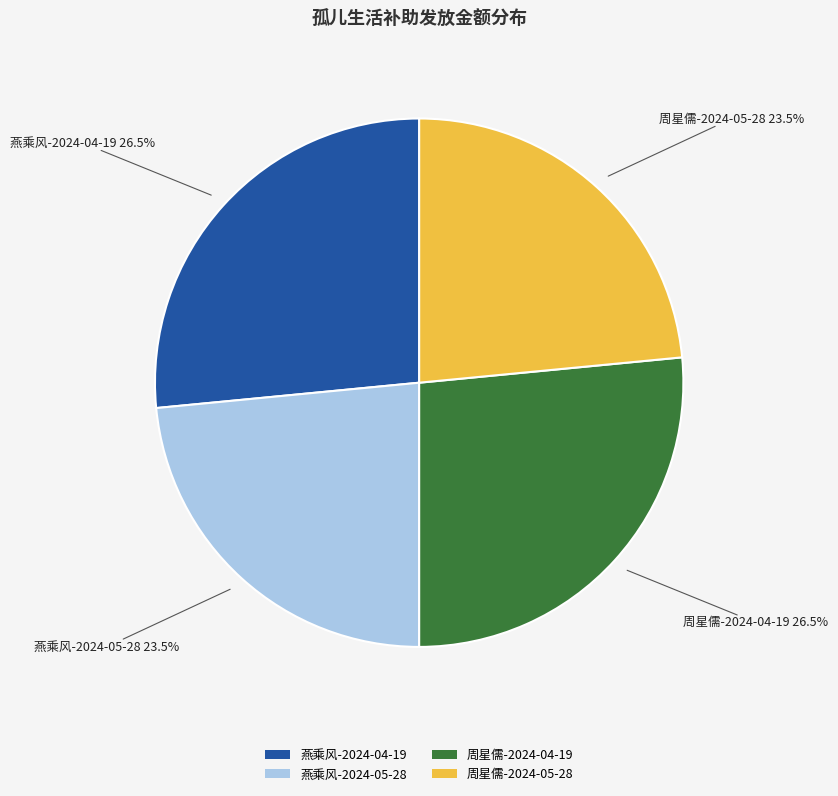

Combined, what portion of the pie is 周星儒-2024-05-28 and 周星儒-2024-04-19?

50.0%